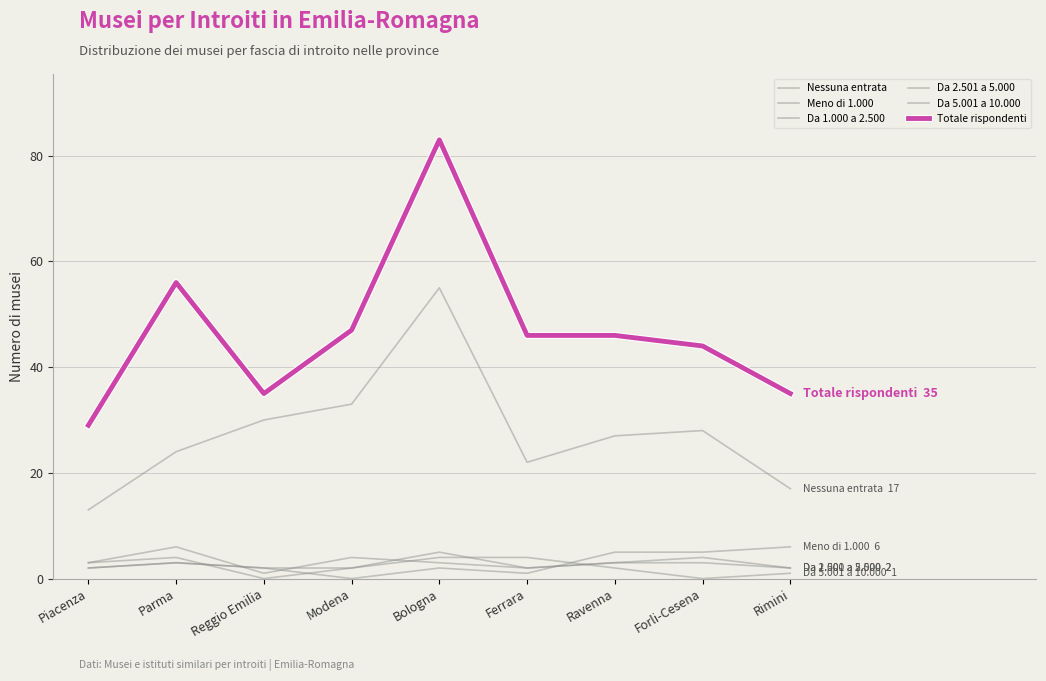

Is this an area chart (filled region under the line)?

No